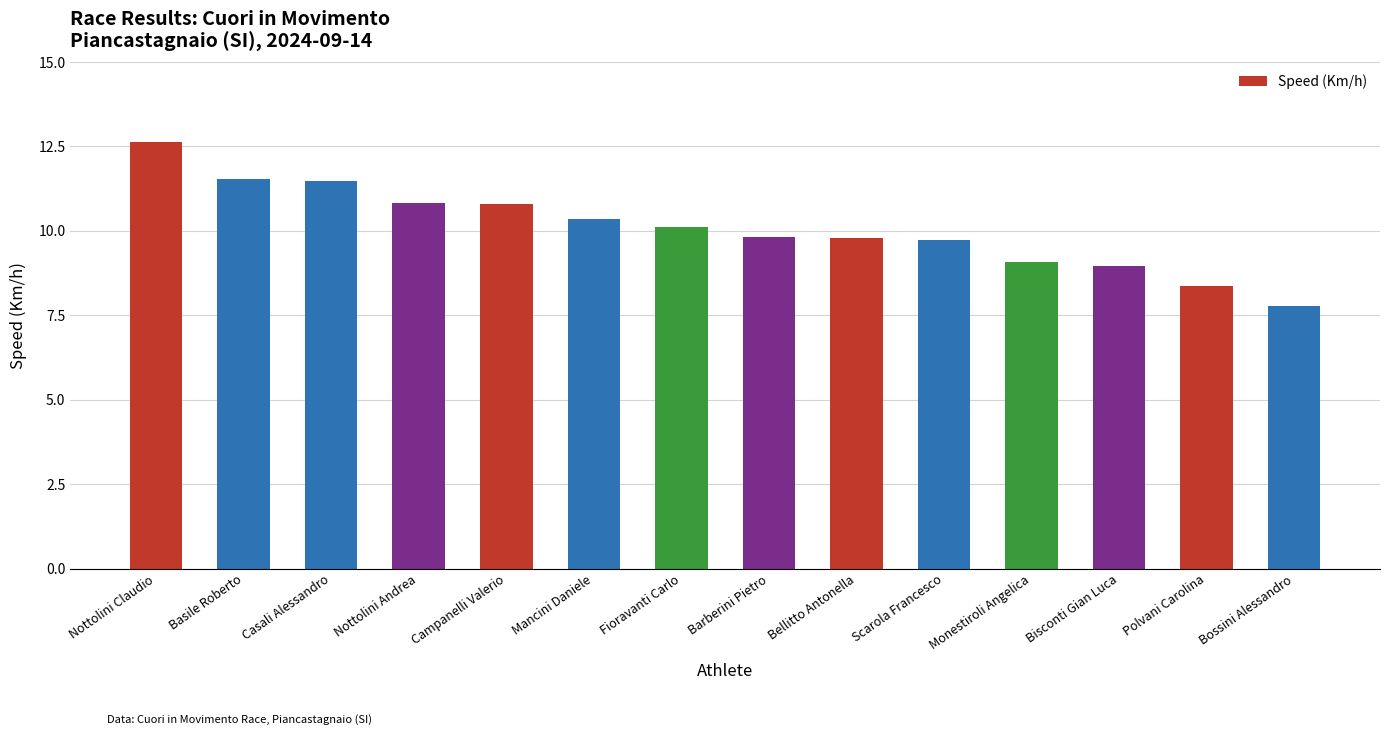

At which label does the data first exceed 10?

Nottolini Claudio